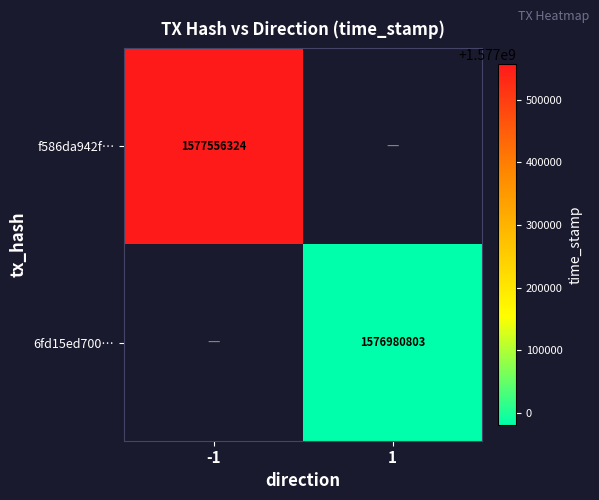

What is the greatest value displayed?

1577556324.0